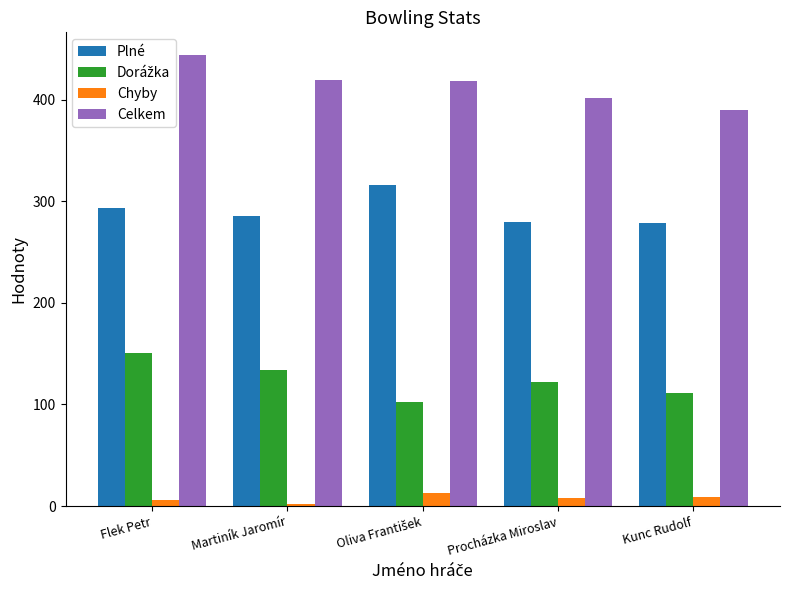

What is the highest value of the Chyby series?

13